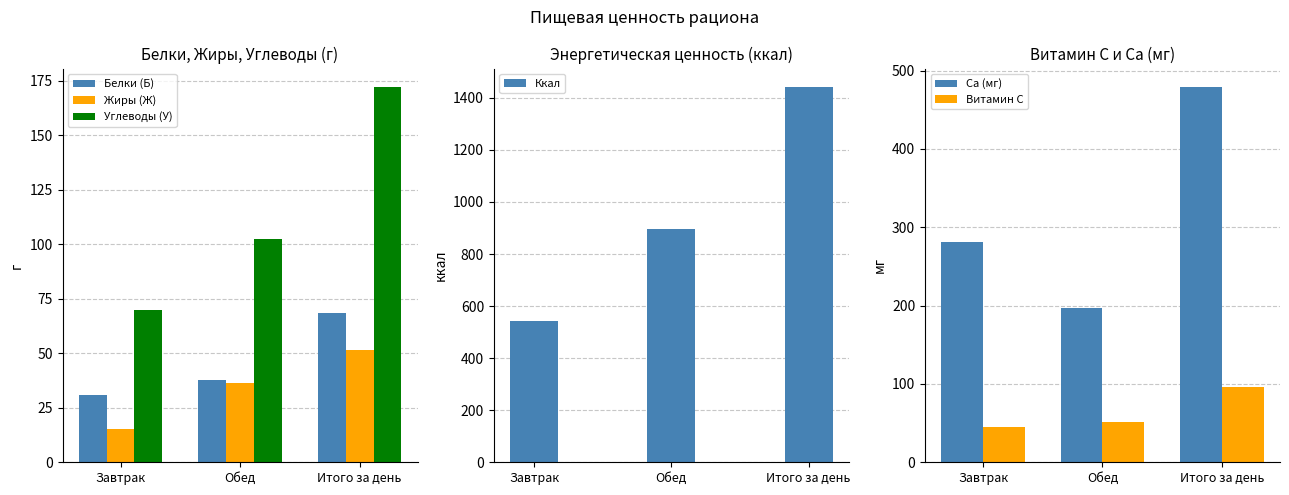

Which series has the largest total across all categories?

Ккал